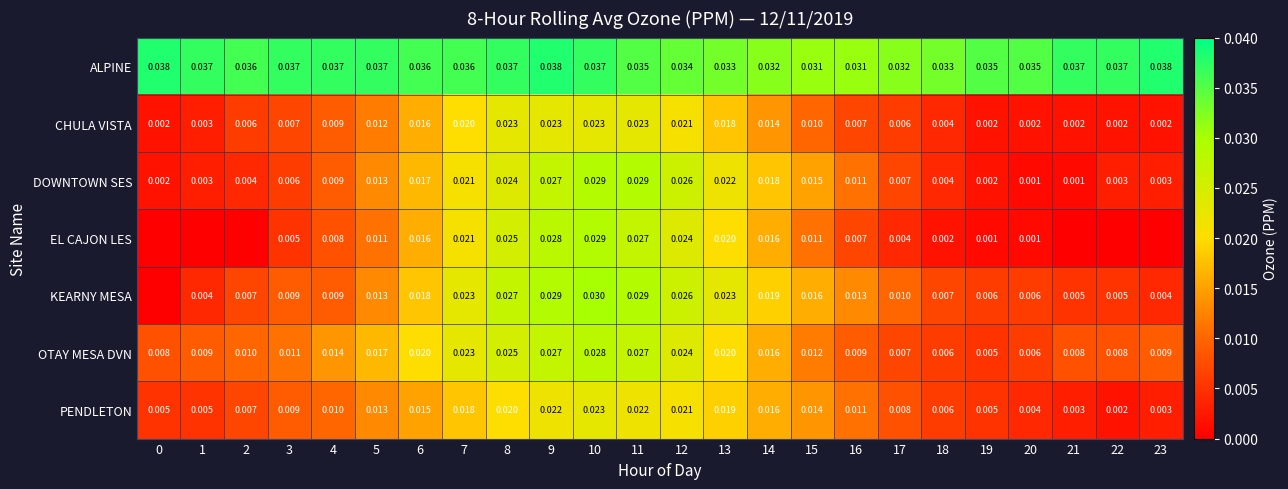

Is the value of row_1 at 19 greater than the value of row_2 at 21?

Yes